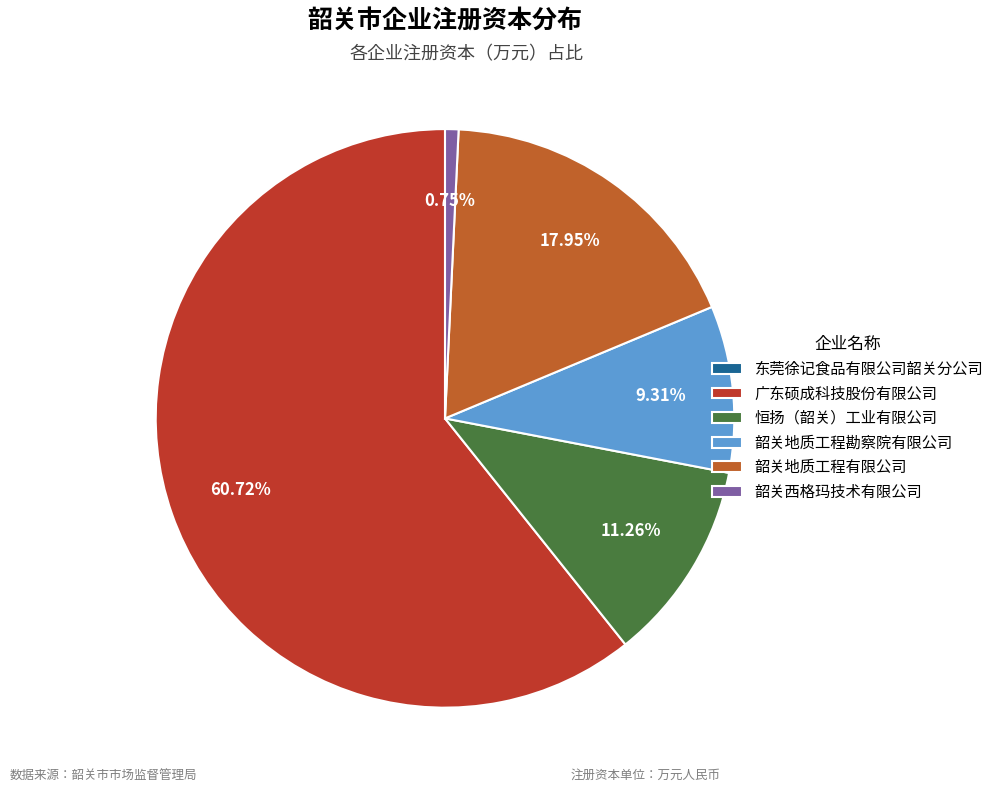

To the nearest percent, what portion does 广东硕成科技股份有限公司 represent?

61%